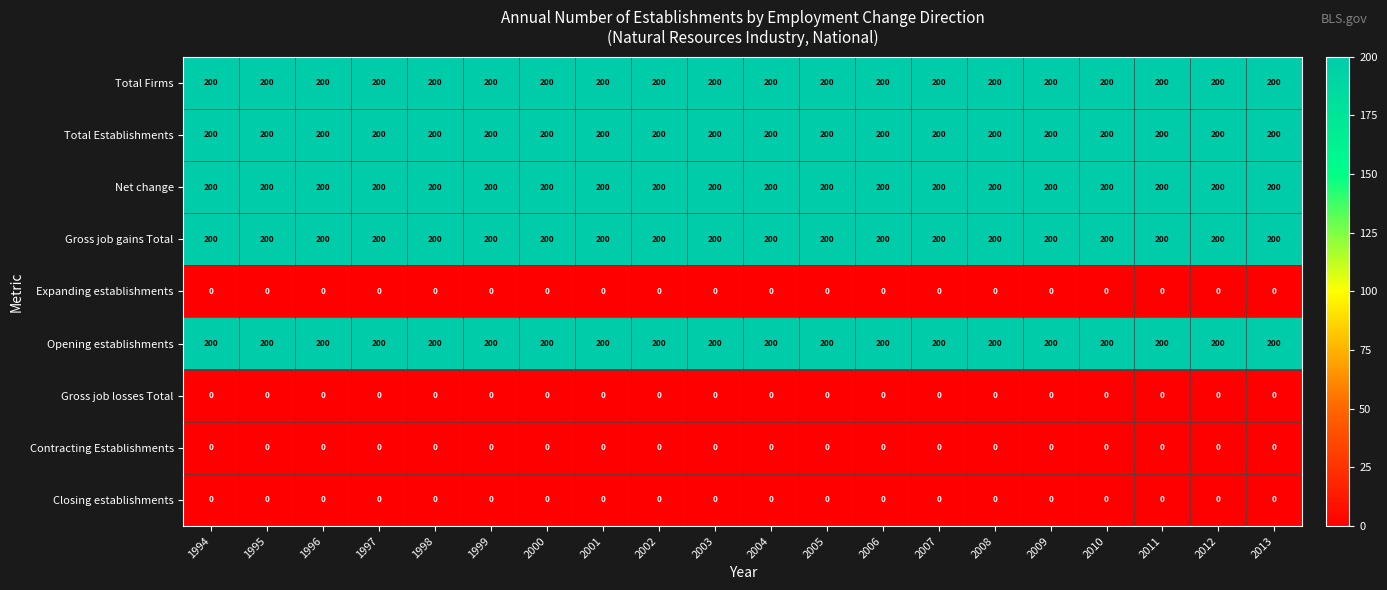

What value does the Net change series have at 2012?

200